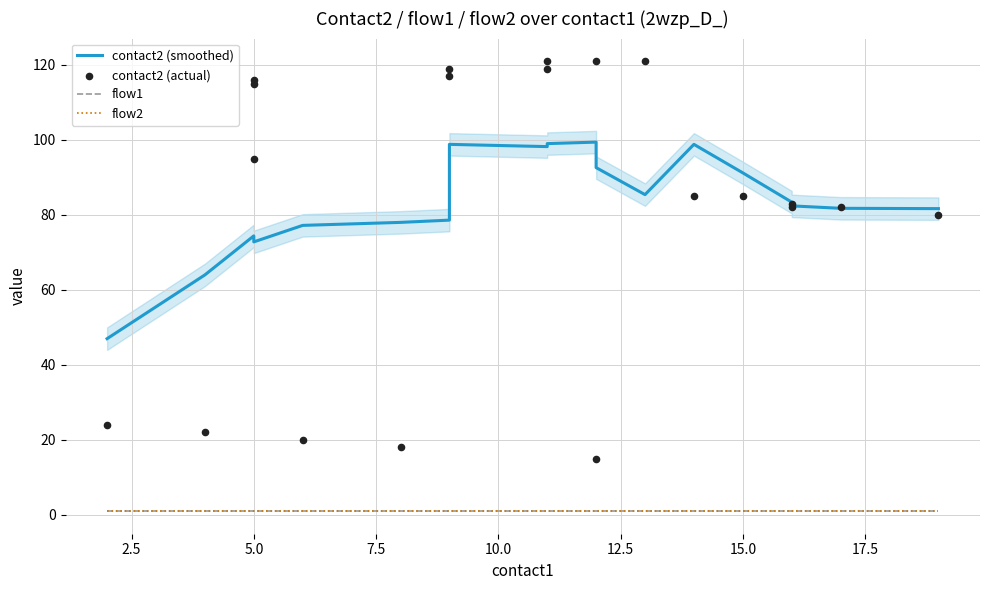

At how many categories does at least one series exceed 34?

20